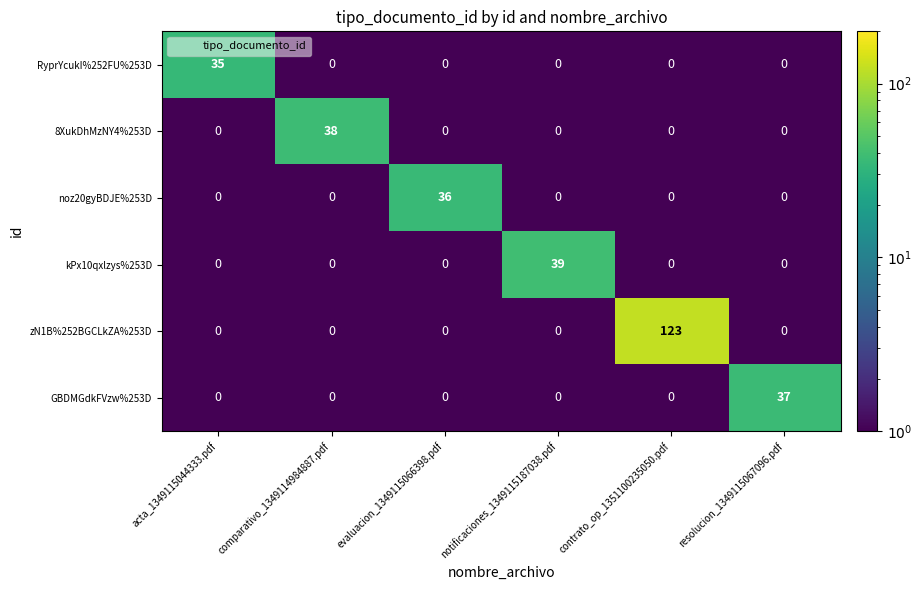

What is the total value across all series at evaluacion_1349115066398.pdf?

36